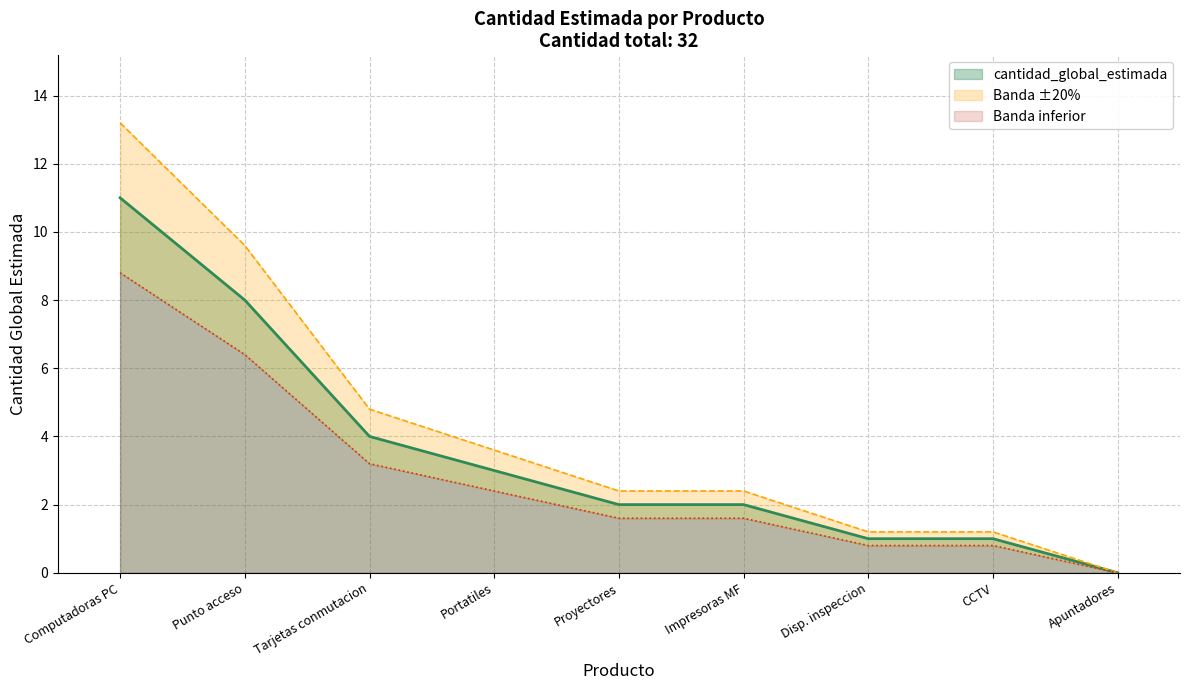

How many lines are shown in the chart?

1